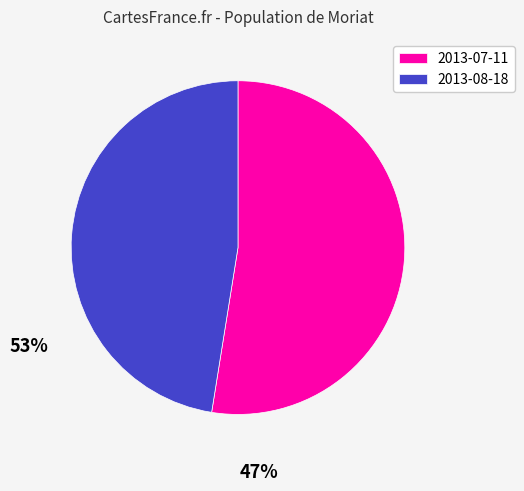

Between 2013-08-18 and 2013-07-11, which is larger?

2013-07-11